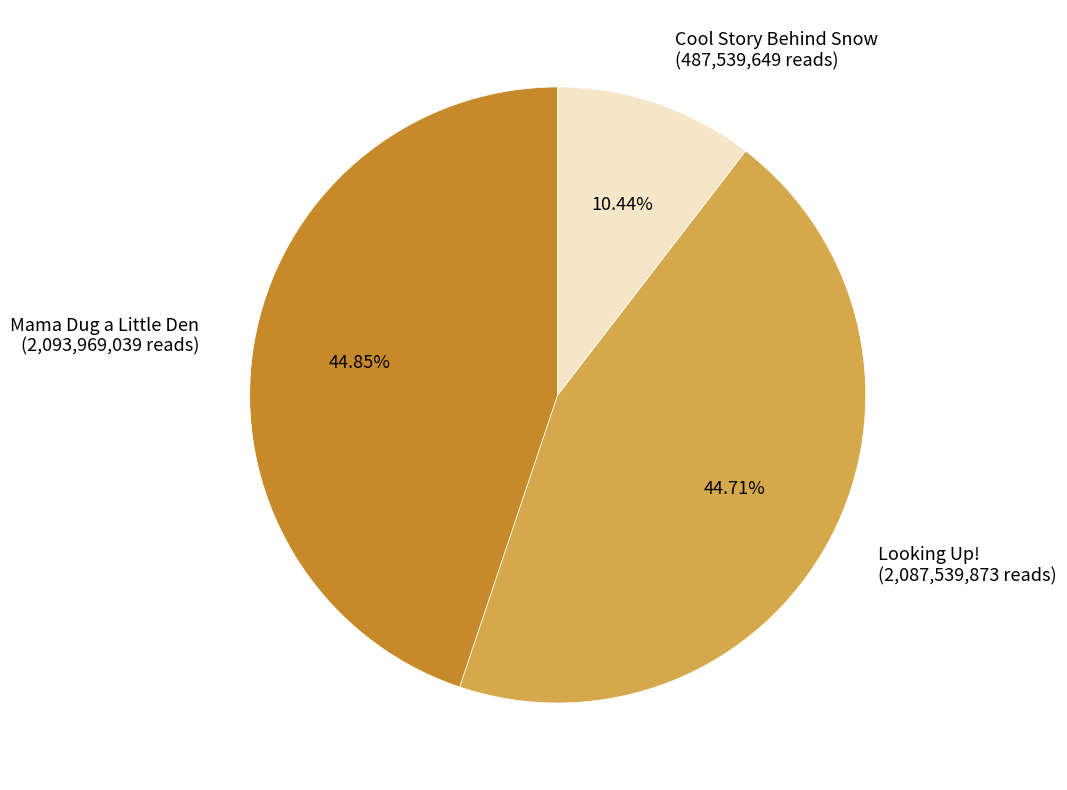

To the nearest percent, what percentage of the pie is Mama Dug a Little Den?

45%